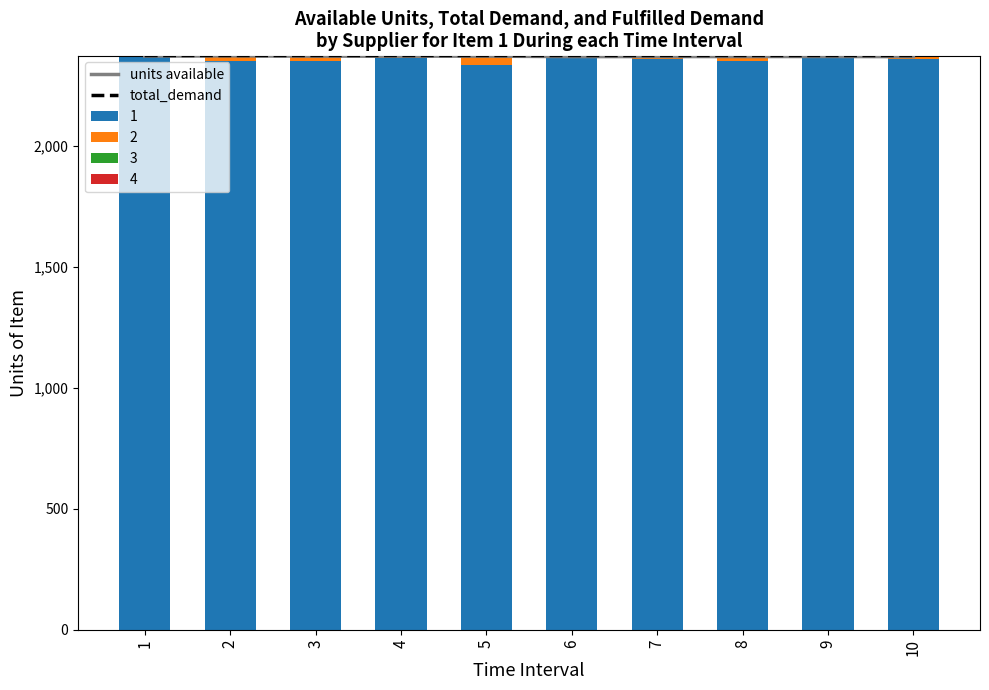

At which label does units available first exceed 2372?

1